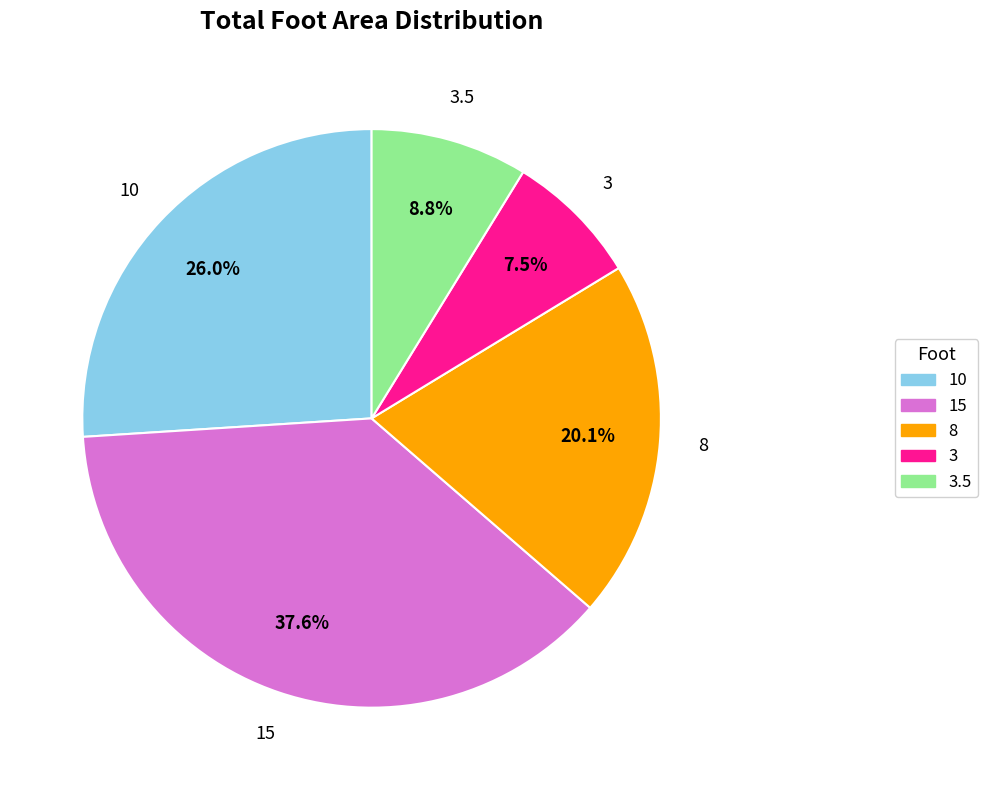

Is there a majority slice in this chart?

No